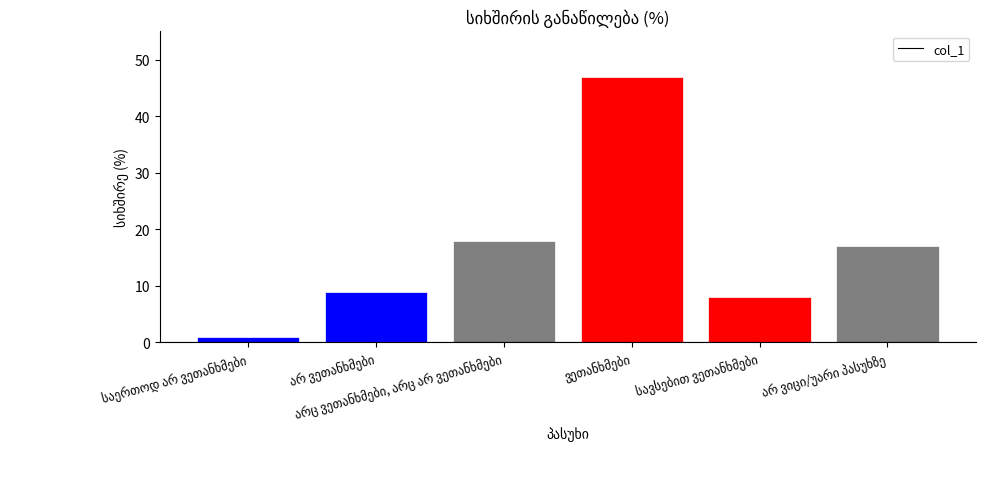

What is the difference between the maximum and minimum values?

46